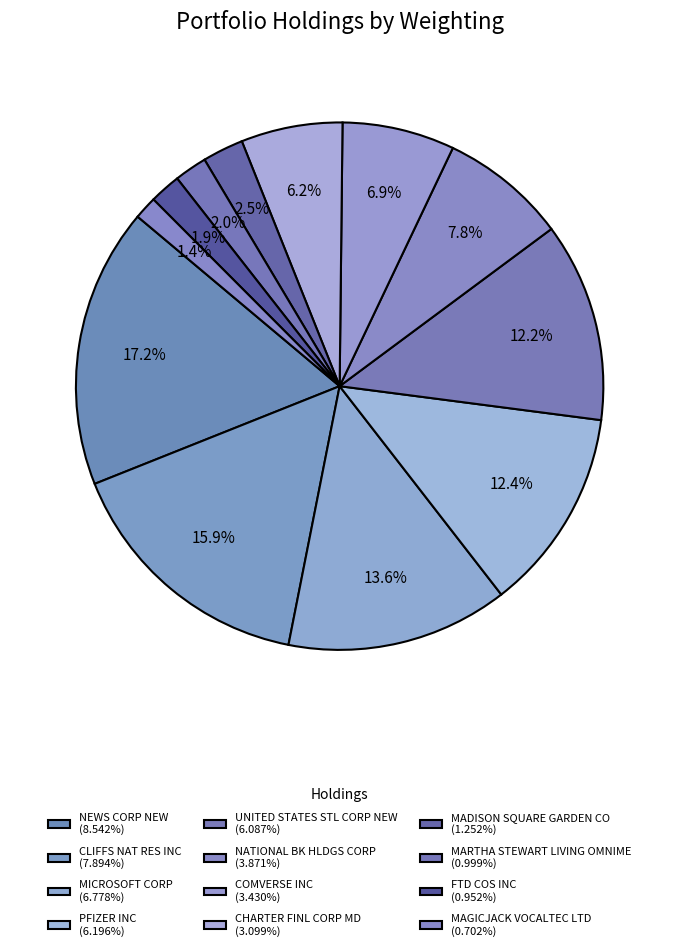

True or false: MADISON SQUARE GARDEN CO accounts for 3% of the total.

True